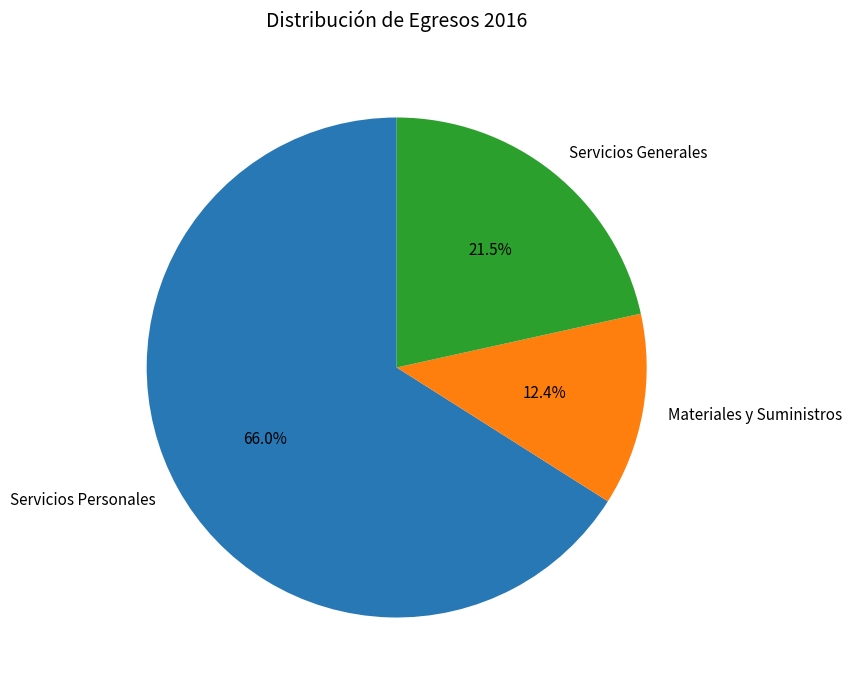

Combined, what portion of the pie is Servicios Personales and Servicios Generales?

87.6%